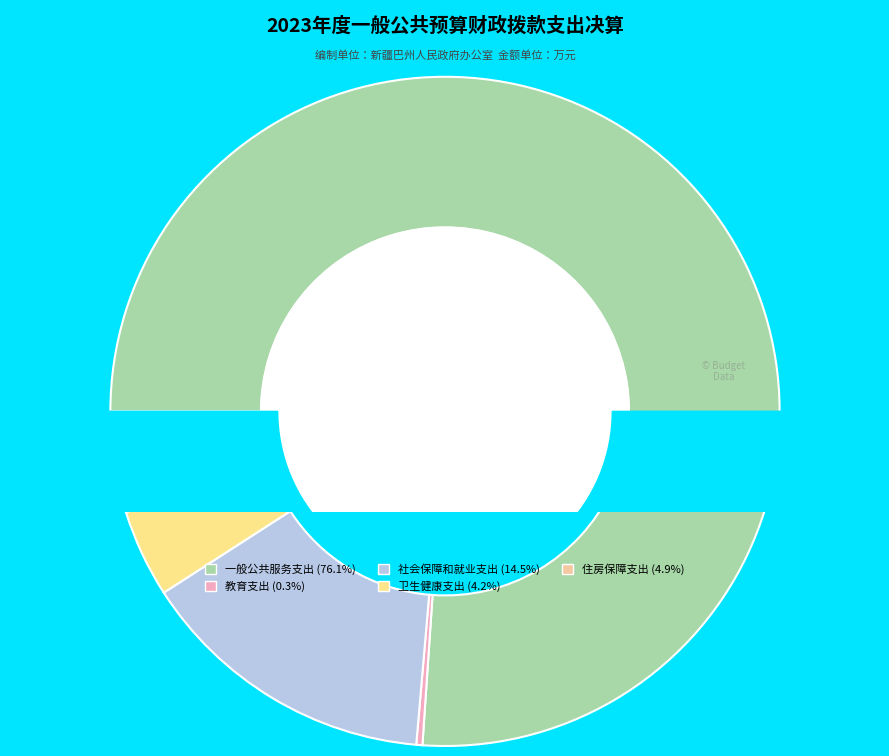

To the nearest percent, what is the difference between the largest and smallest slice percentages?

76%